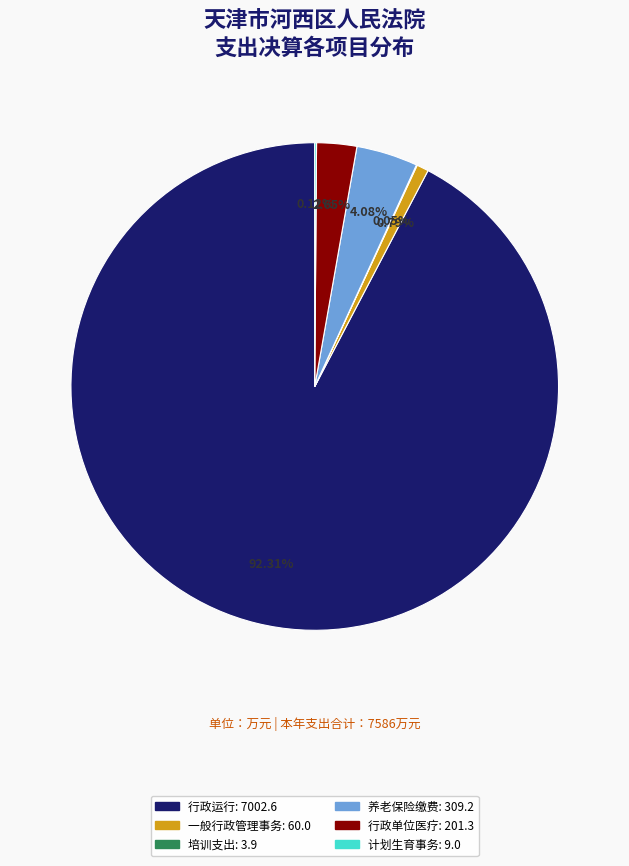

Is there any slice that represents more than half of the pie?

Yes